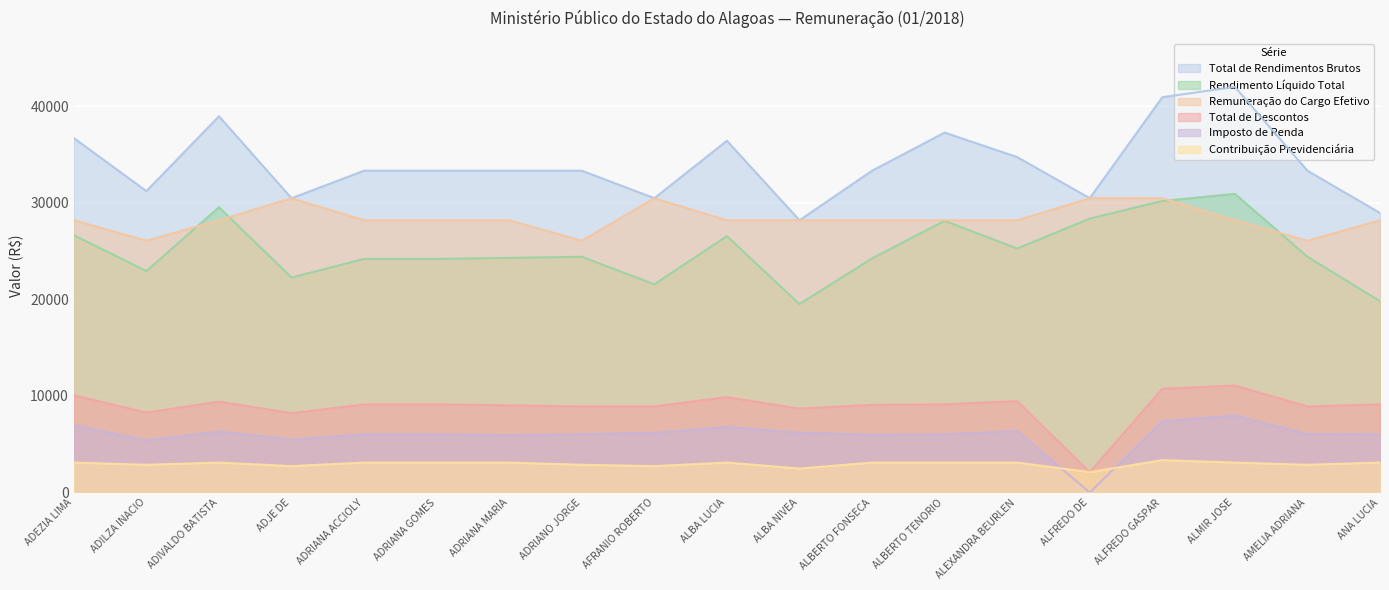

What is the greatest value displayed?

41993.1